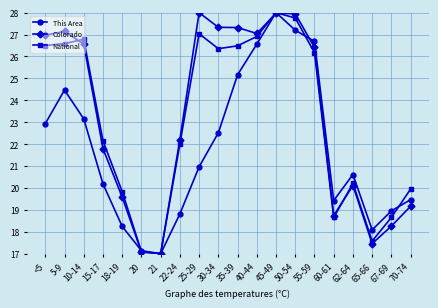

What is the sum of the Colorado values at 22-24 and 40-44?

49.3